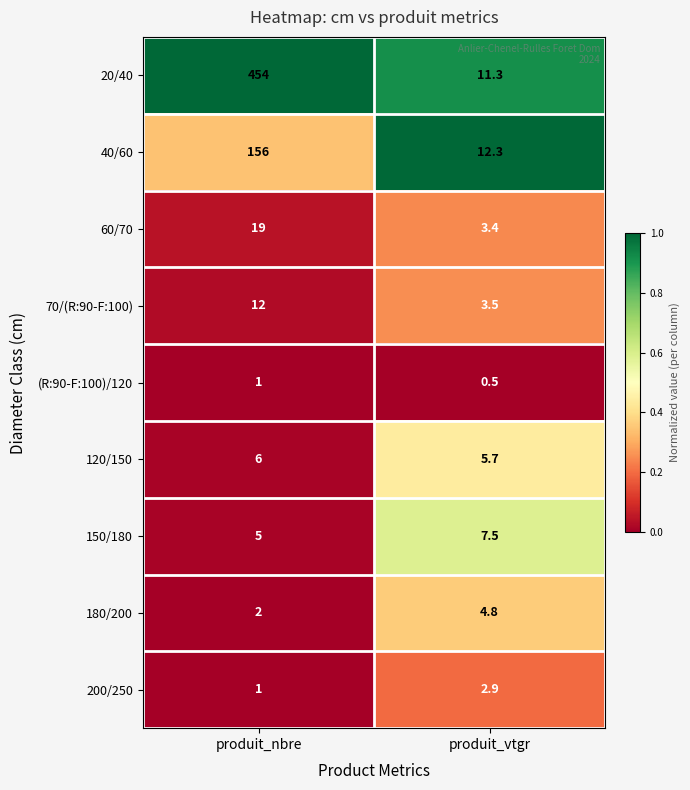

Which series changed the most between produit_nbre and produit_vtgr?

20/40